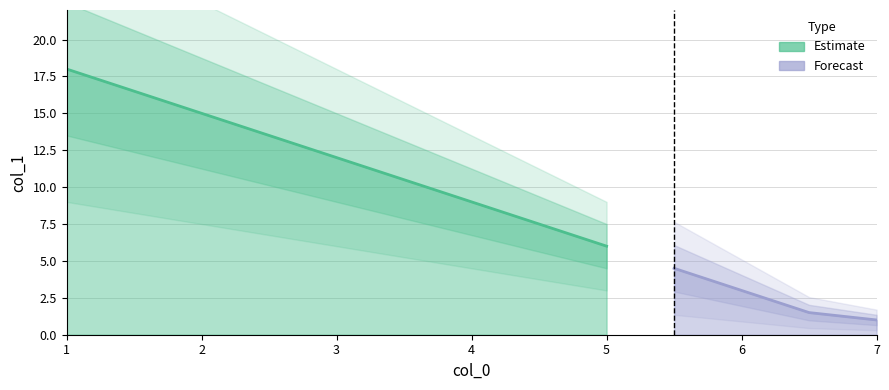

What is the approximate value at 5.0?

6.0